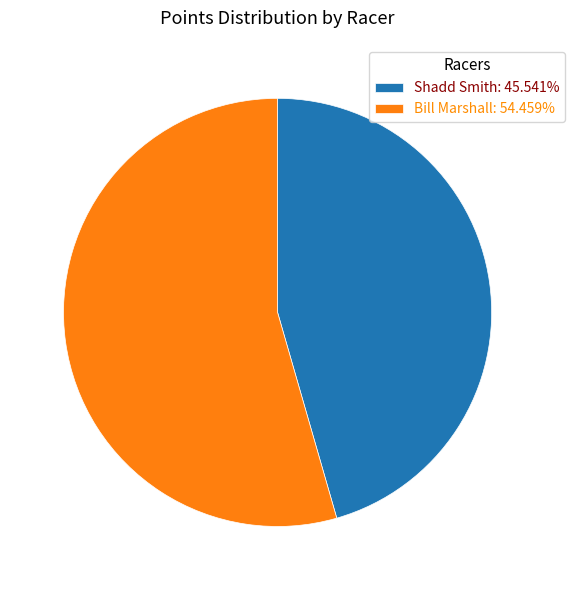

Combined, do Shadd Smith: 45.541% and Bill Marshall: 54.459% account for over 50%?

Yes